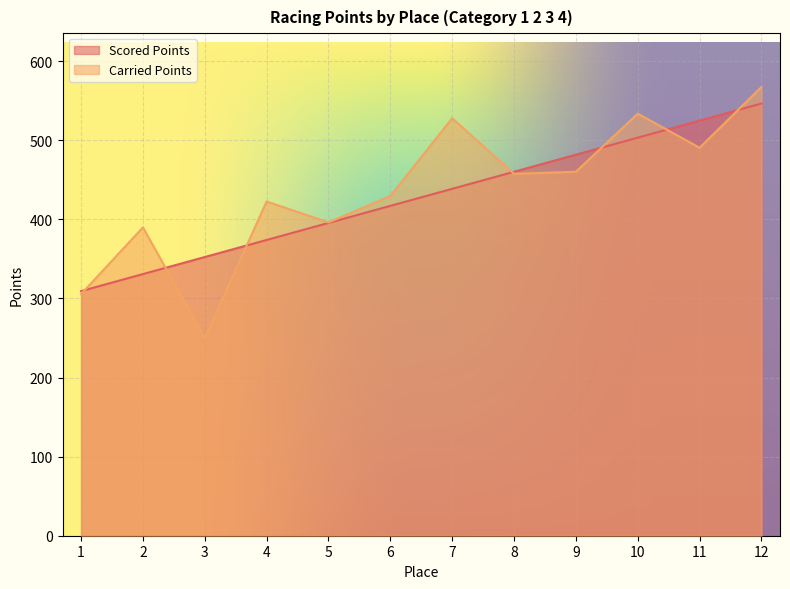

Which series ends up on top after the final intersection of Scored Points and Carried Points?

Carried Points